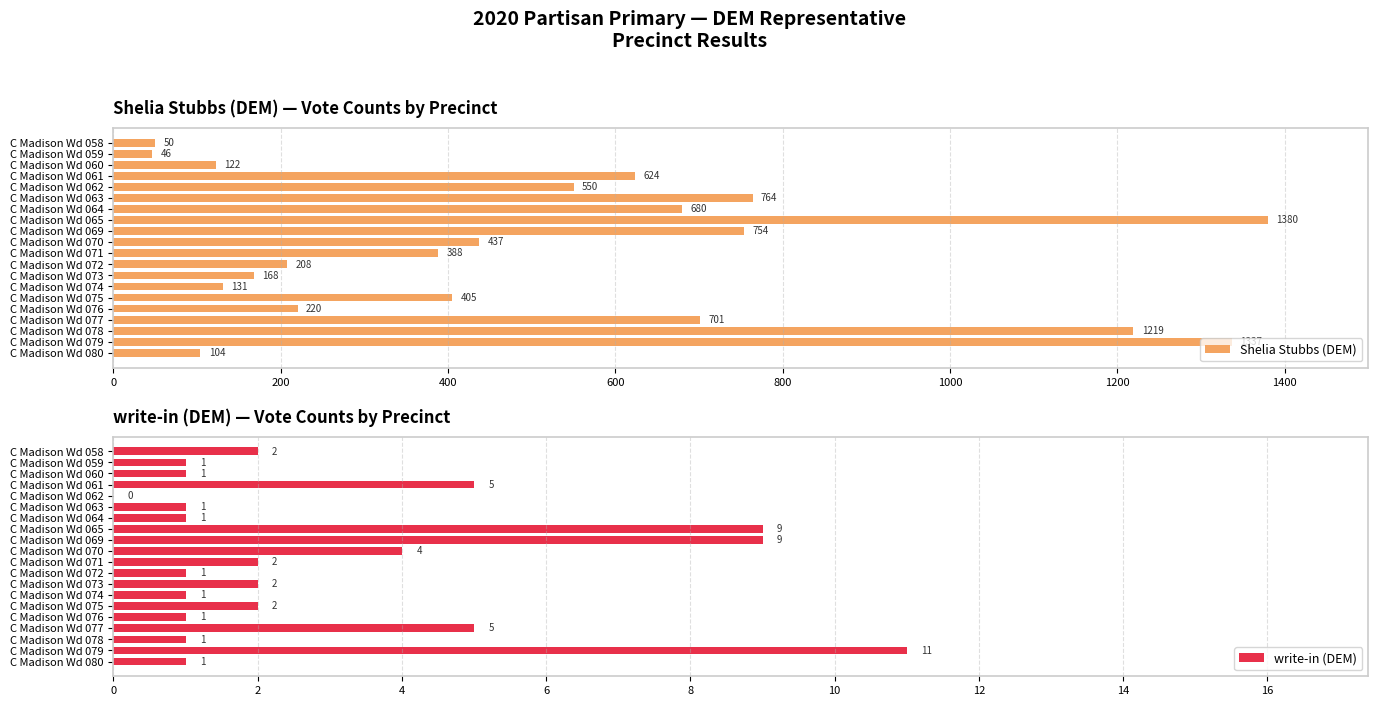

What is the lowest value of the Shelia Stubbs (DEM) series?

46